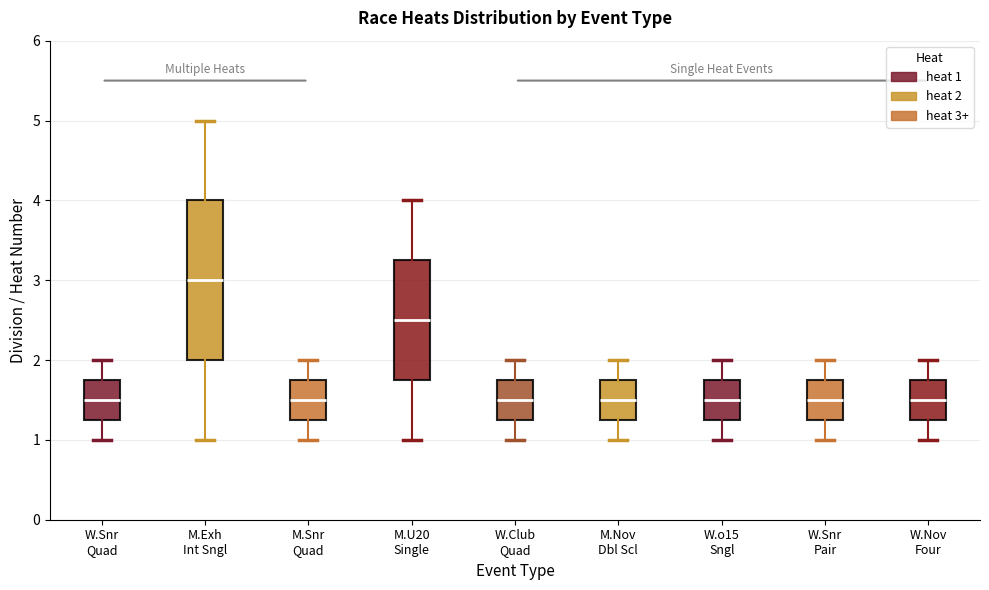

Which box has the highest median line?

M.Exh Int Sngl